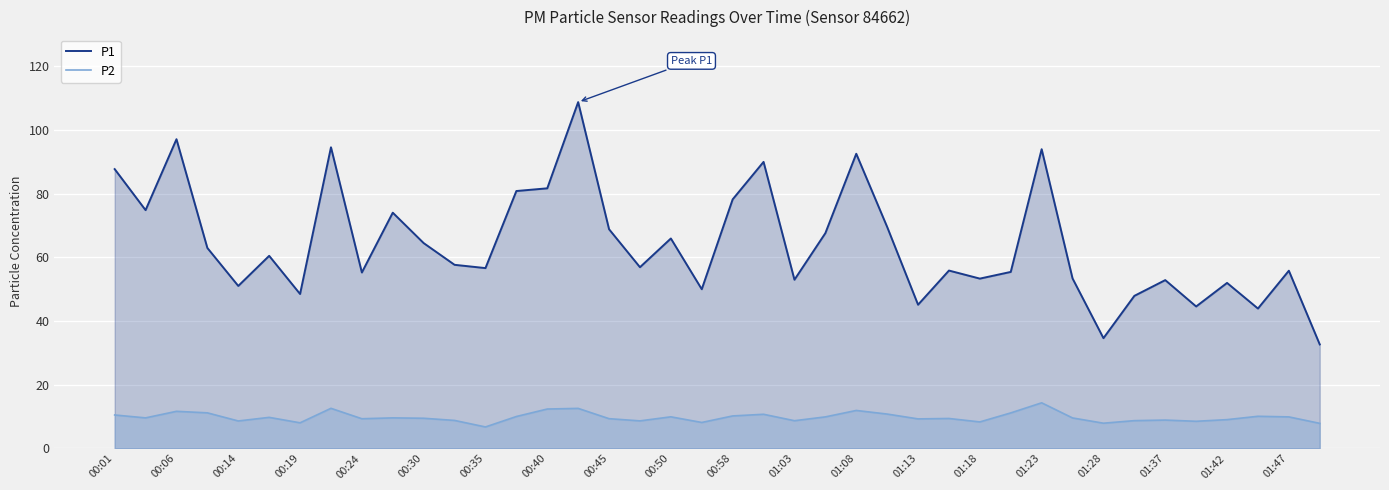

Is it true that P2 equals 12.4 at 39?

False